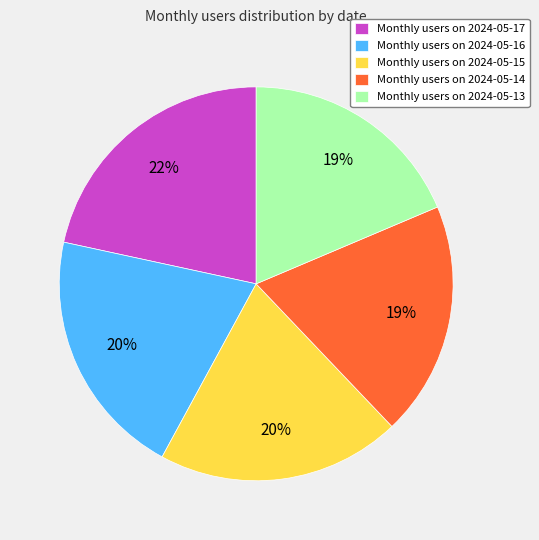

What percentage is the Monthly users on 2024-05-13 slice, to the nearest percent?

19%